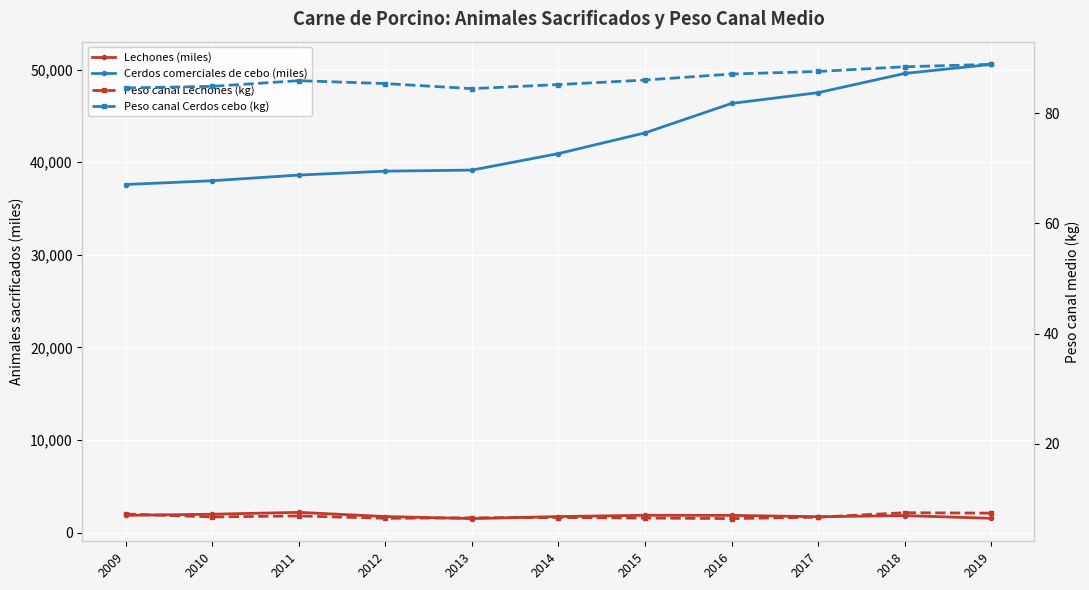

Reading left to right, list all the values displayed in this chart.

Lechones (miles): 2009=1875.0	2010=1999.0	2011=2197.9	2012=1747.4	2013=1527.3	2014=1743.6	2015=1883.0	2016=1872.5	2017=1728.1	2018=1849.7	2019=1556.0
Cerdos comerciales de cebo (miles): 2009=37587.8	2010=37995.0	2011=38607.3	2012=39027.7	2013=39142.7	2014=40927.0	2015=43160.4	2016=46339.6	2017=47499.8	2018=49575.3	2019=50554.6
Peso canal Lechones (kg): 2009=7.2	2010=6.7	2011=6.9	2012=6.5	2013=6.5	2014=6.6	2015=6.5	2016=6.4	2017=6.7	2018=7.5	2019=7.4
Peso canal Cerdos cebo (kg): 2009=84.6	2010=84.9	2011=85.9	2012=85.4	2013=84.5	2014=85.2	2015=86.0	2016=87.1	2017=87.6	2018=88.5	2019=88.9